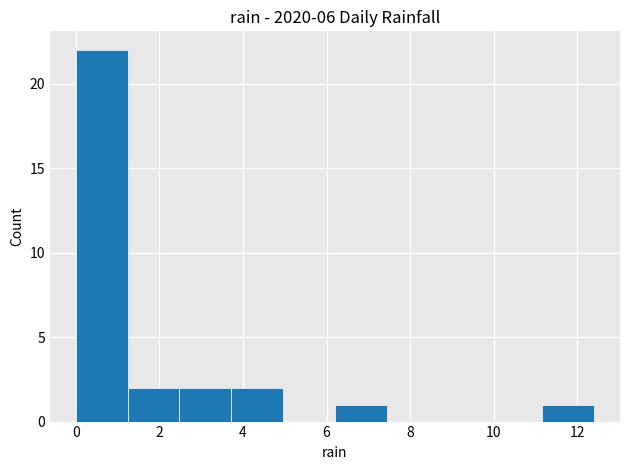

Over which range of the x-axis is the bar tallest?

0.00 to 1.24